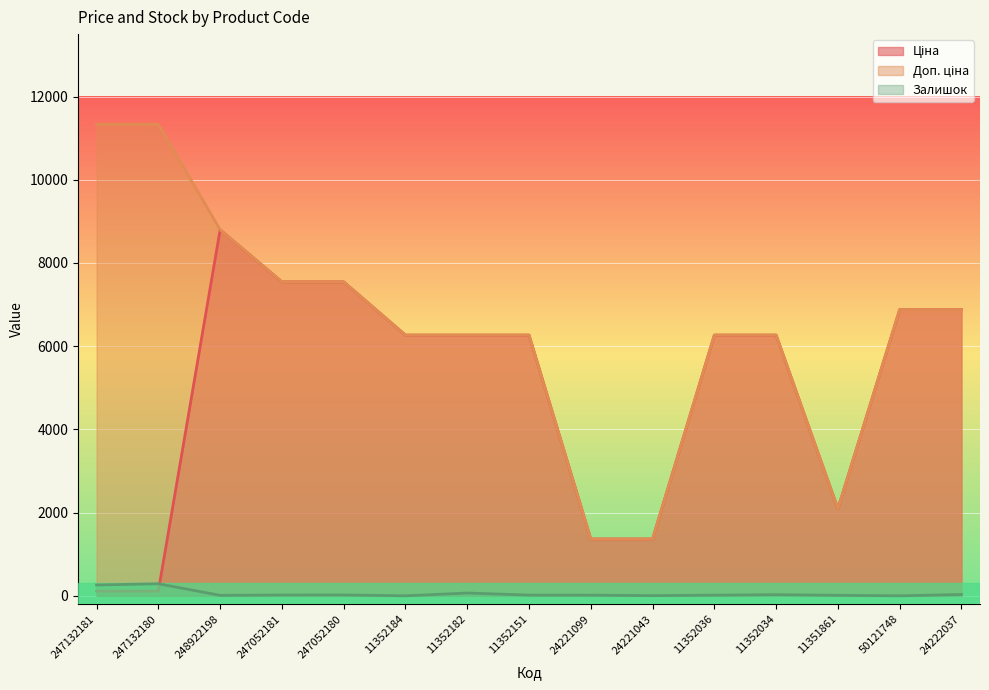

True or false: Залишок and Доп. ціна cross at least once.

False